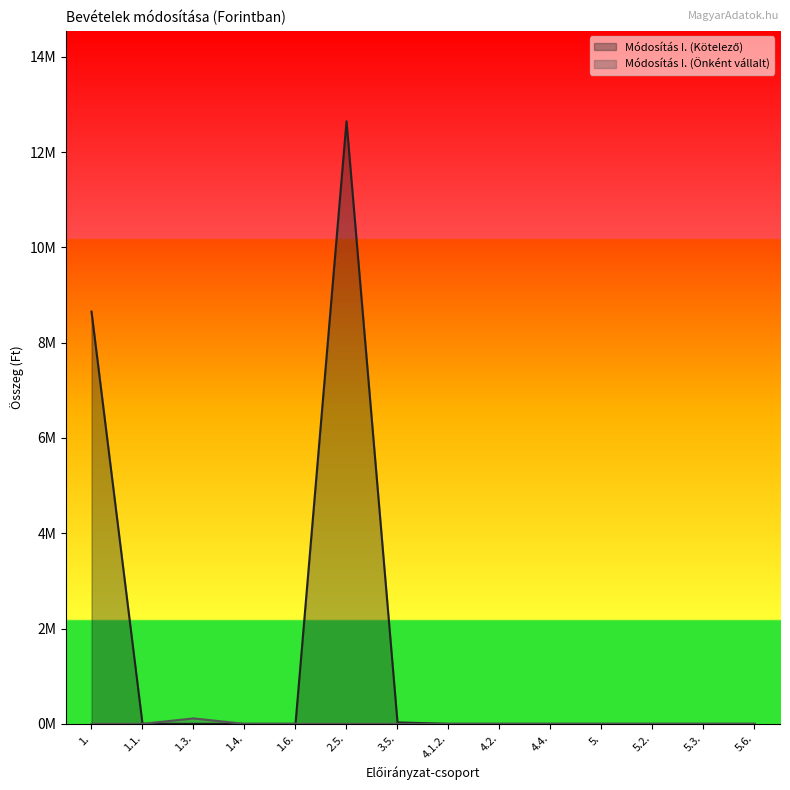

What is the label of the 8th point from the left?

4.1.2.